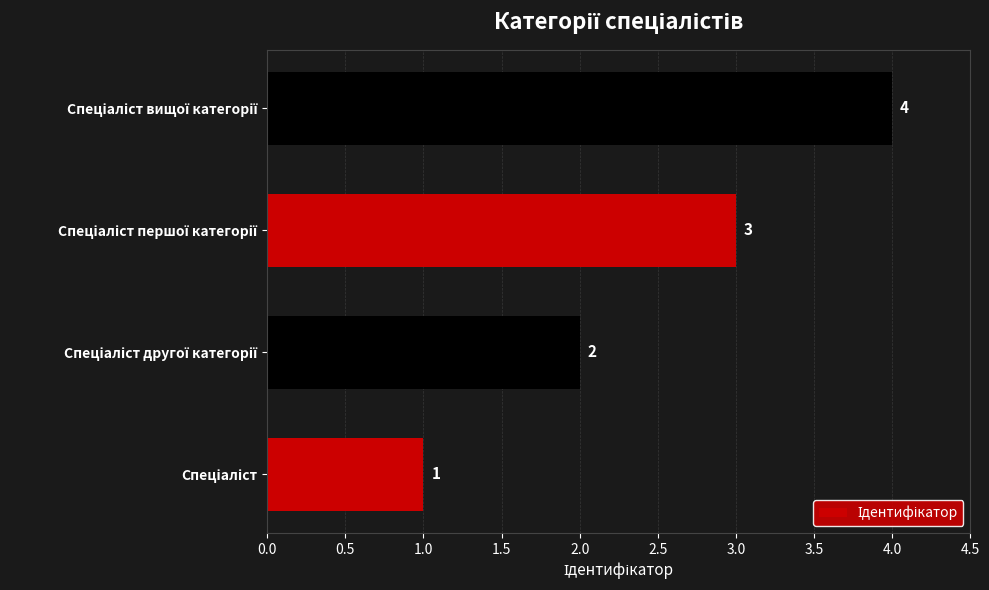

How many values are between 2 and 4?

3